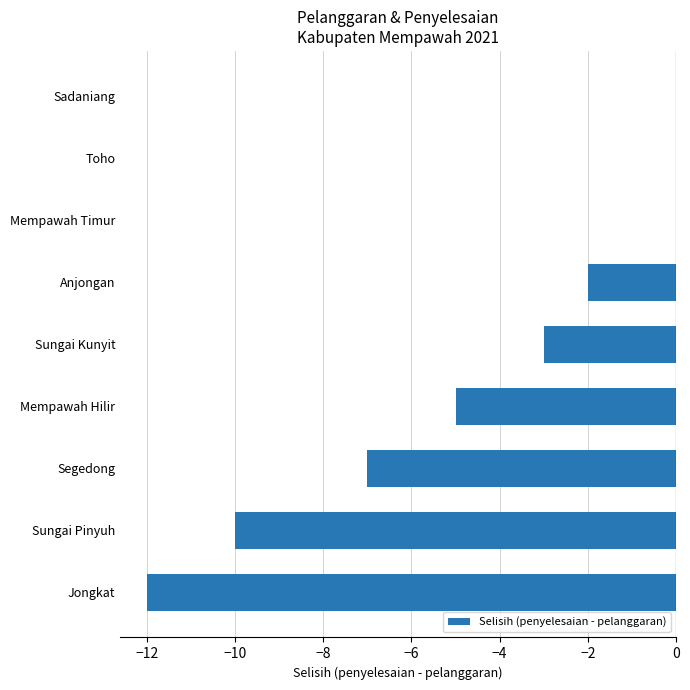

Is it true that the value at Sungai Kunyit is -3?

True